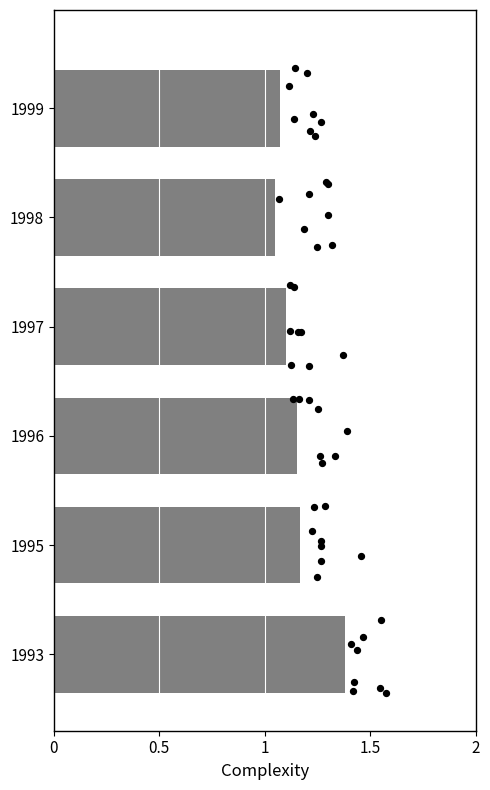

Which has a higher value, 6 or 5?

6